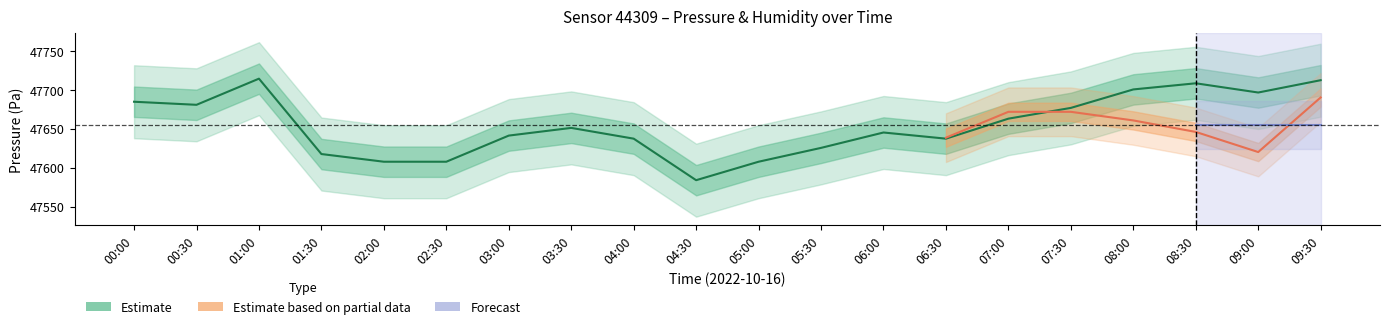

What is the label of the 6th point from the left?

02:30